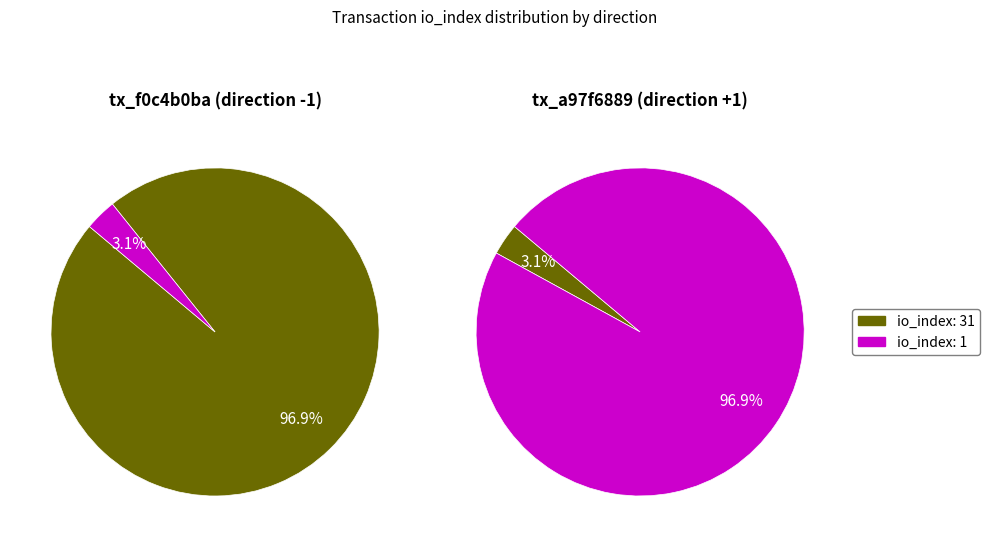

Do io_index: 31 and io_index: 1 together represent more than half of the pie?

Yes